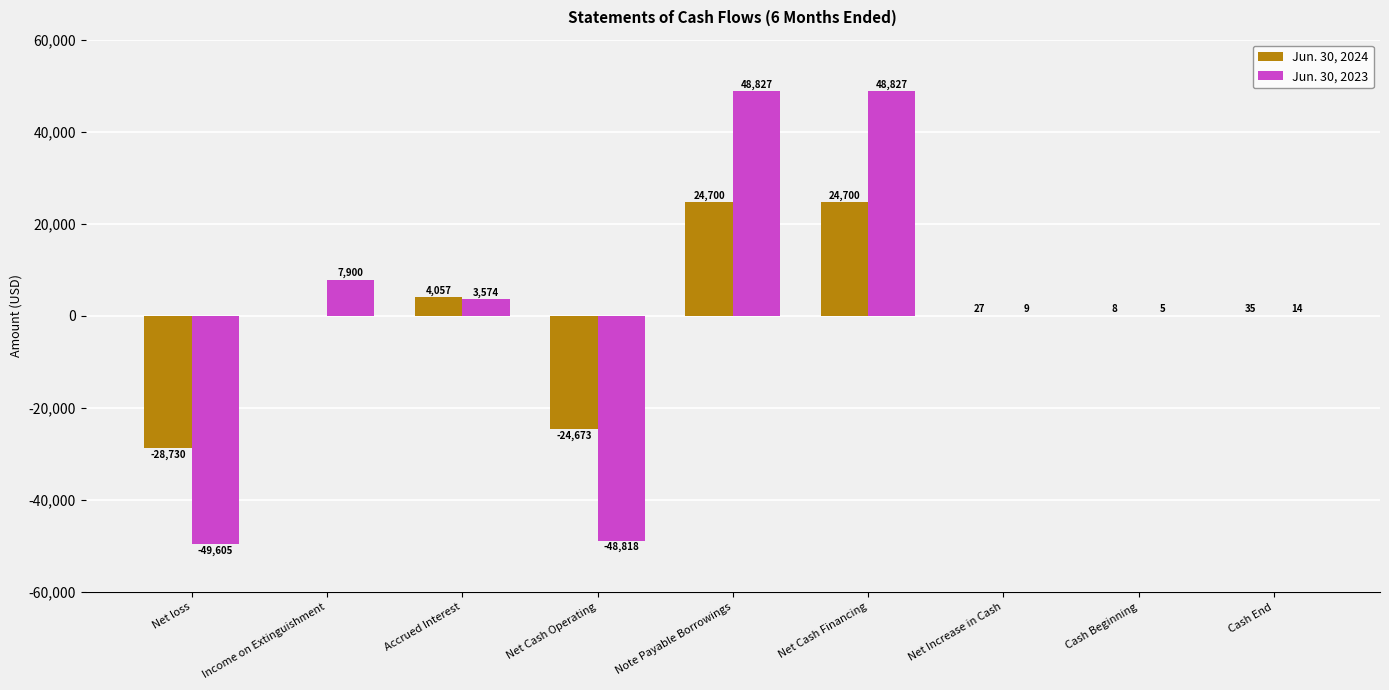

What is the highest value of the Jun. 30, 2024 series?

24700